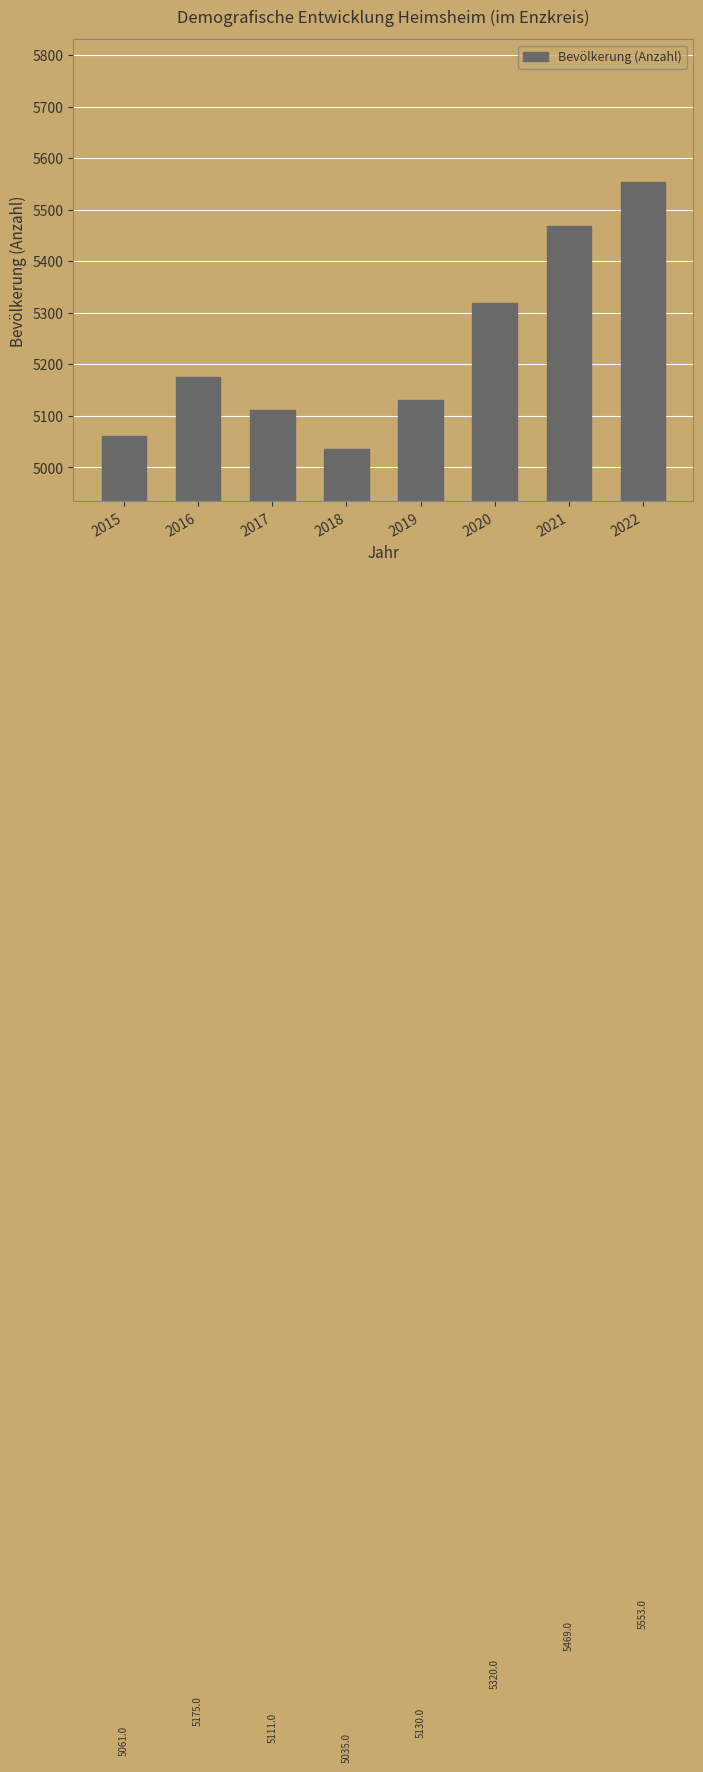

What value does the data have at 2019, to the nearest 100?

5100